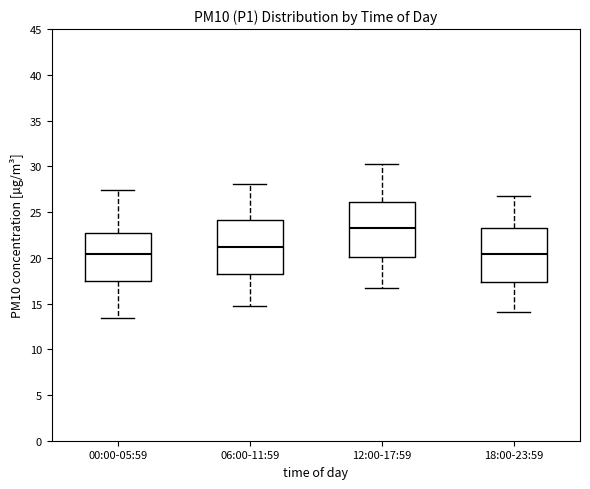

Reading left to right, transcribe this box plot: for each box, give where its median line is, the range the box spans, and where its two whiskers end, as read against the y-axis. The values are not printed on the chart, so give them approximately, as read against the axis.

00:00-05:59: median 20.5, box 17.5 to 22.5, whiskers 13.5 to 27.5
06:00-11:59: median 21.0, box 18.5 to 24.0, whiskers 14.5 to 28.0
12:00-17:59: median 23.5, box 20.0 to 26.0, whiskers 16.5 to 30.0
18:00-23:59: median 20.5, box 17.5 to 23.5, whiskers 14.0 to 26.5